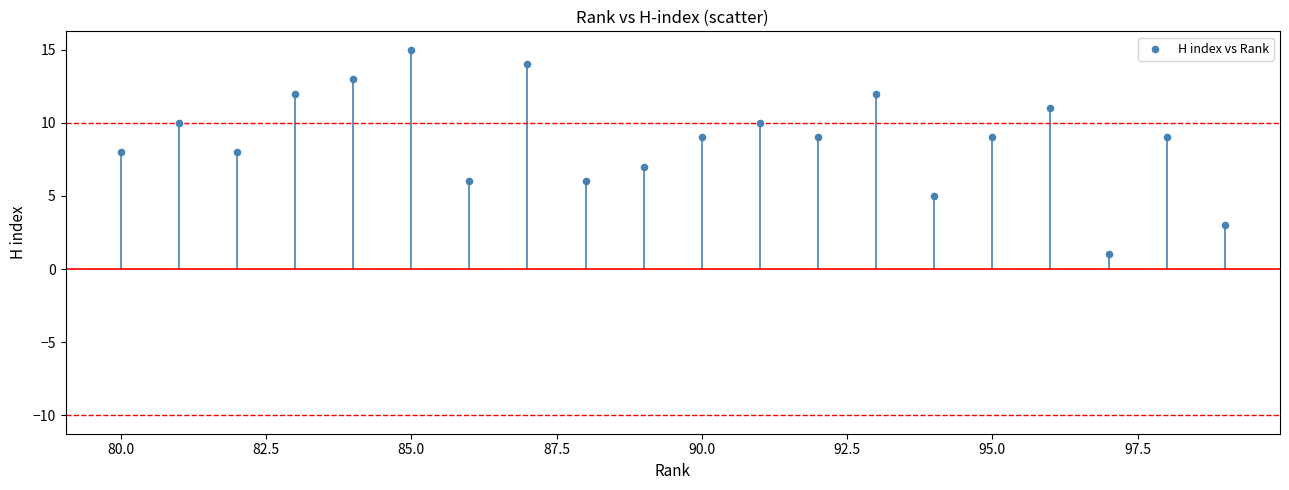

What is the range of Y values (max minus min)?

14